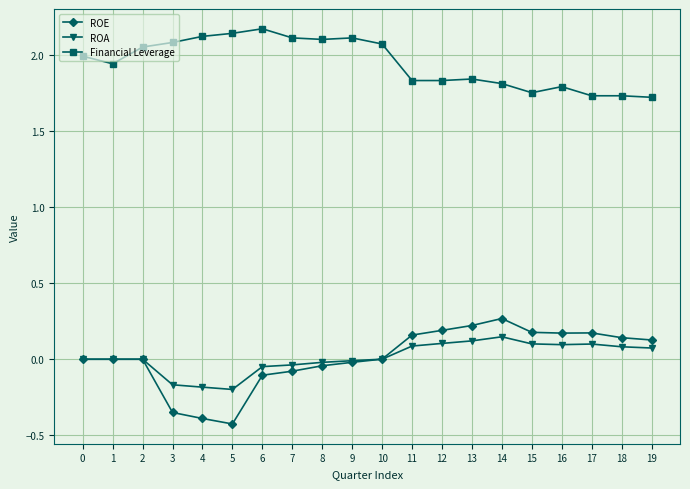

True or false: ROA and Financial Leverage intersect in this chart.

False